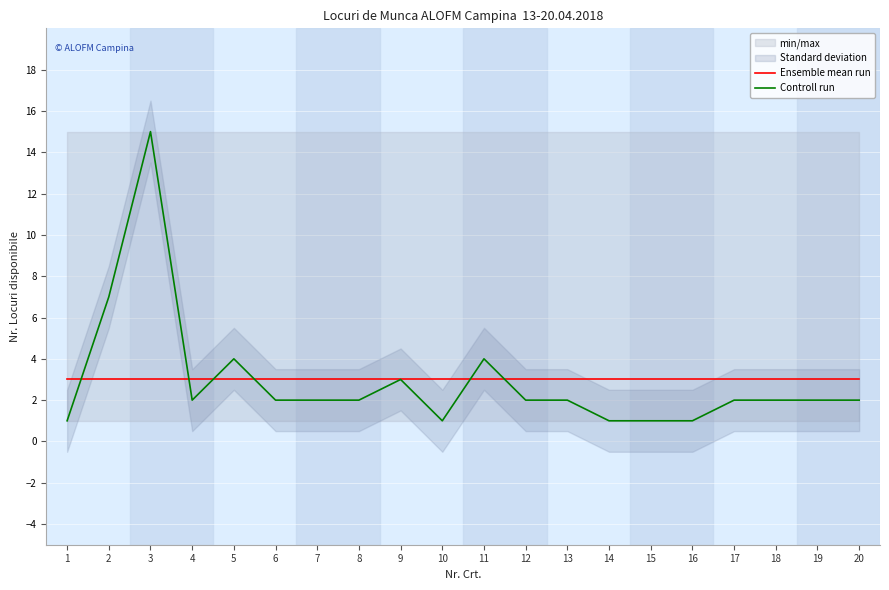

In Controll run, how many points are higher than both neighbors (excluding endpoints)?

4